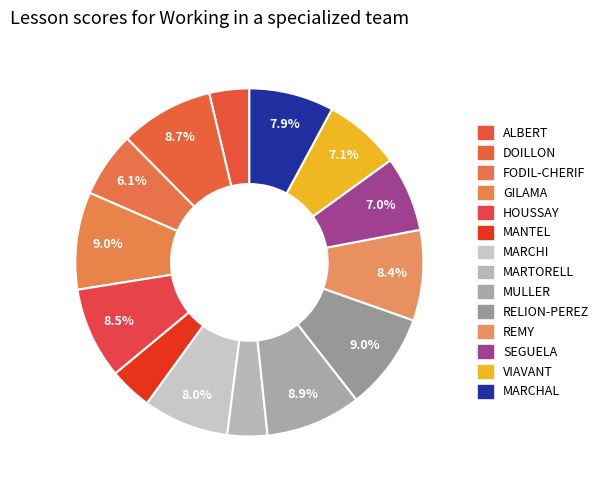

Which slice is the largest?

GILAMA